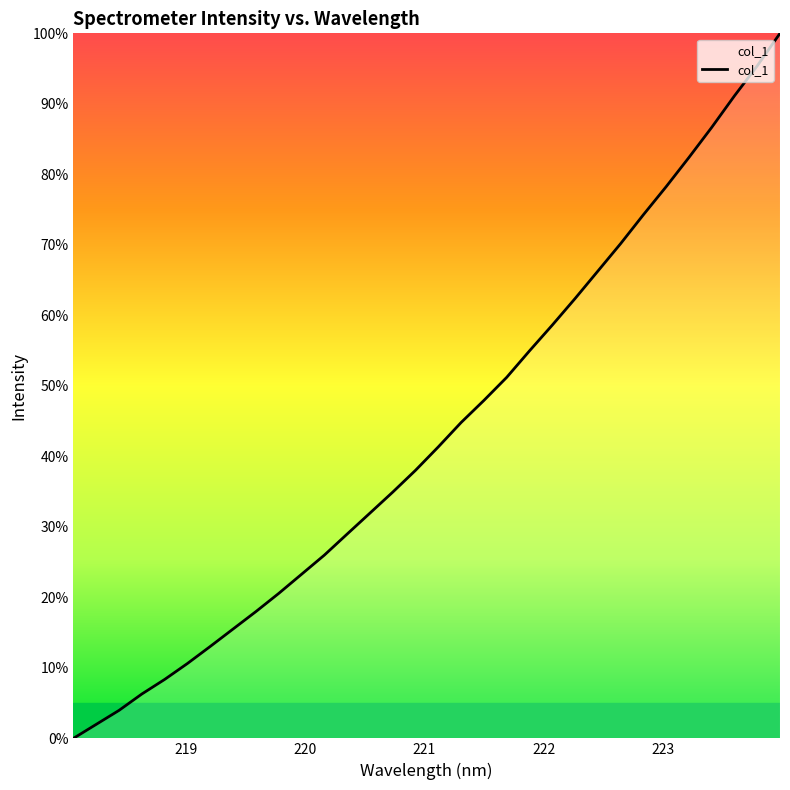

What is the greatest value displayed?

100.0